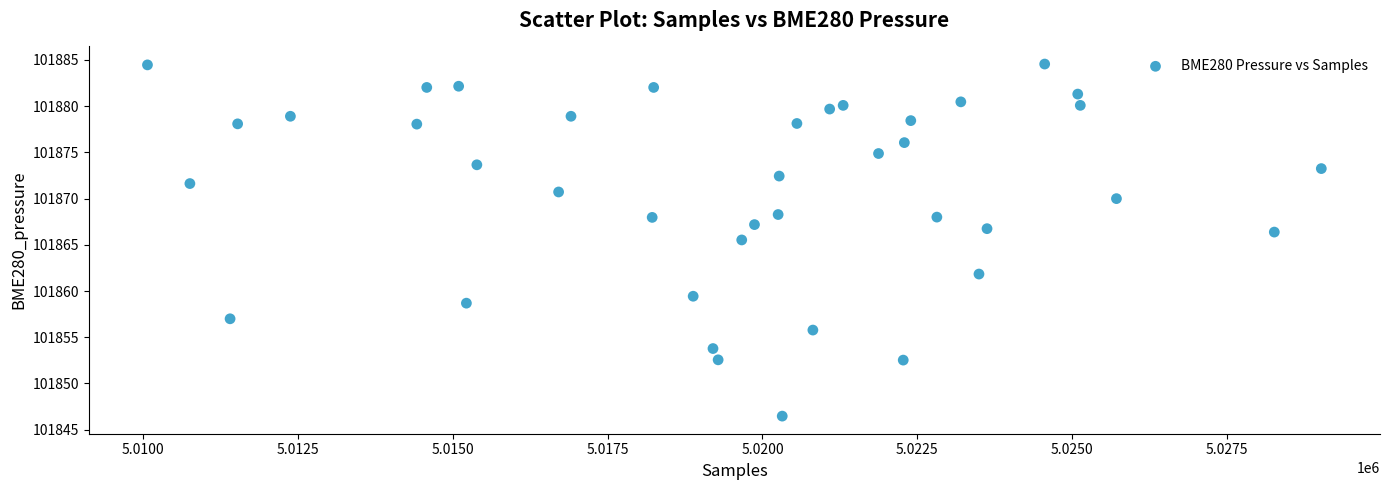

What Y value in the scatter plot is closest to 101865?

101865.5